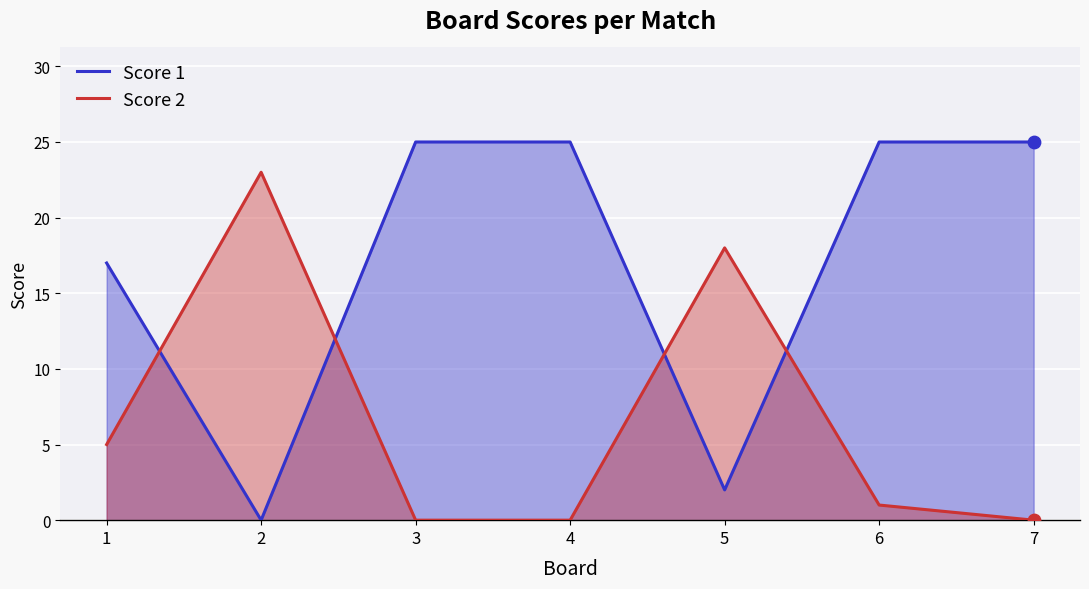

What is the total value across all series at 7?

25